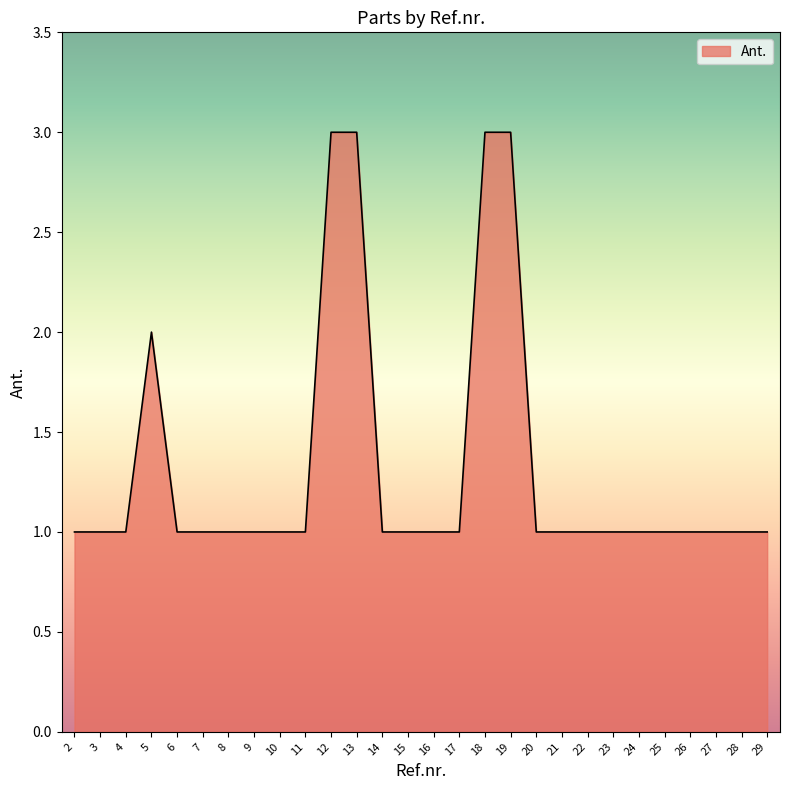

What is the maximum value shown in the chart?

3